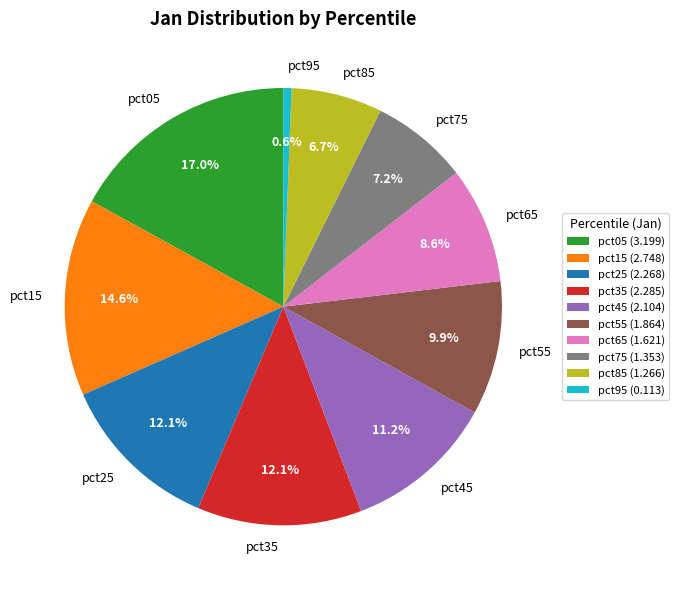

What is the ratio of the value at pct35 to the value at pct05?

0.7